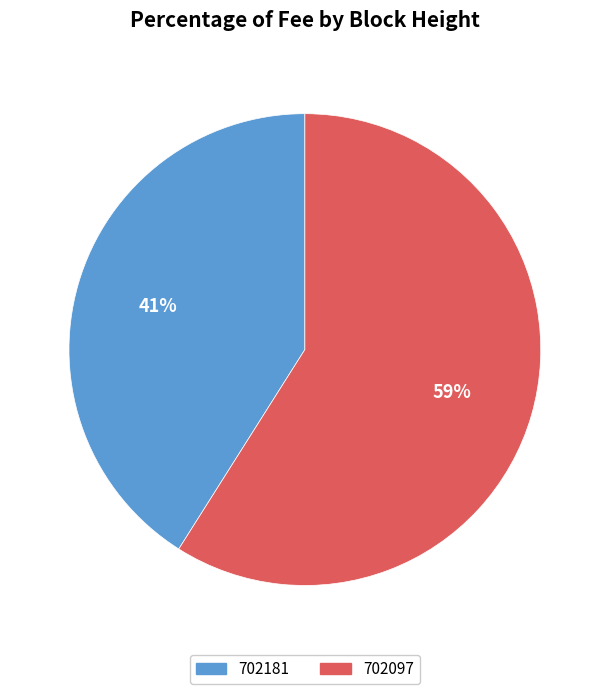

Which category has the smallest portion of the pie?

702181